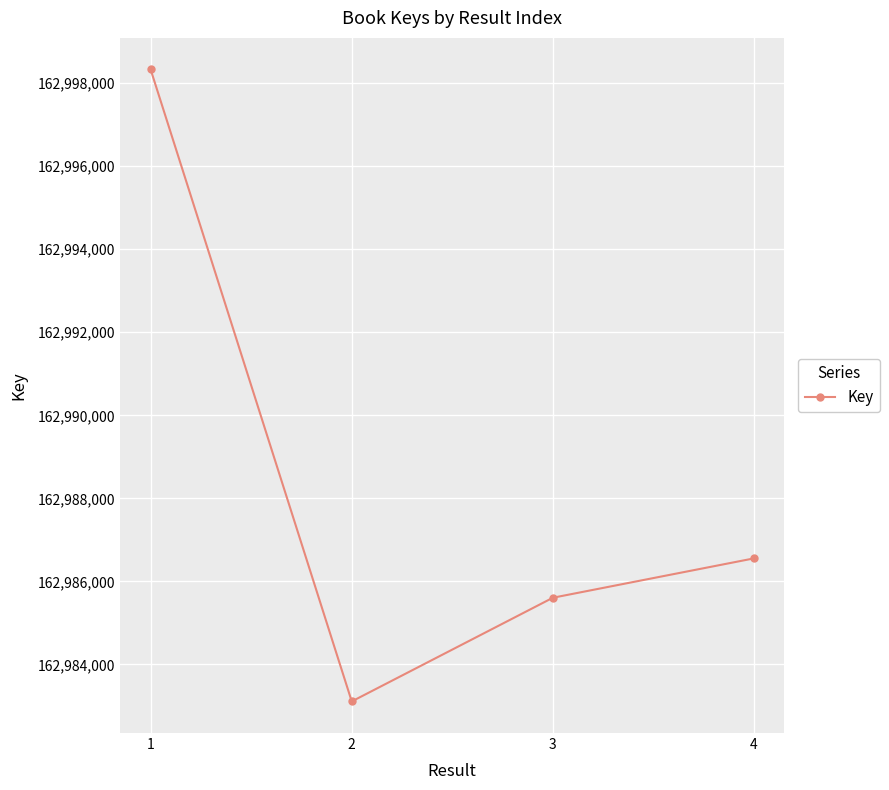

List the labels in order of value, largest first.

1, 4, 3, 2